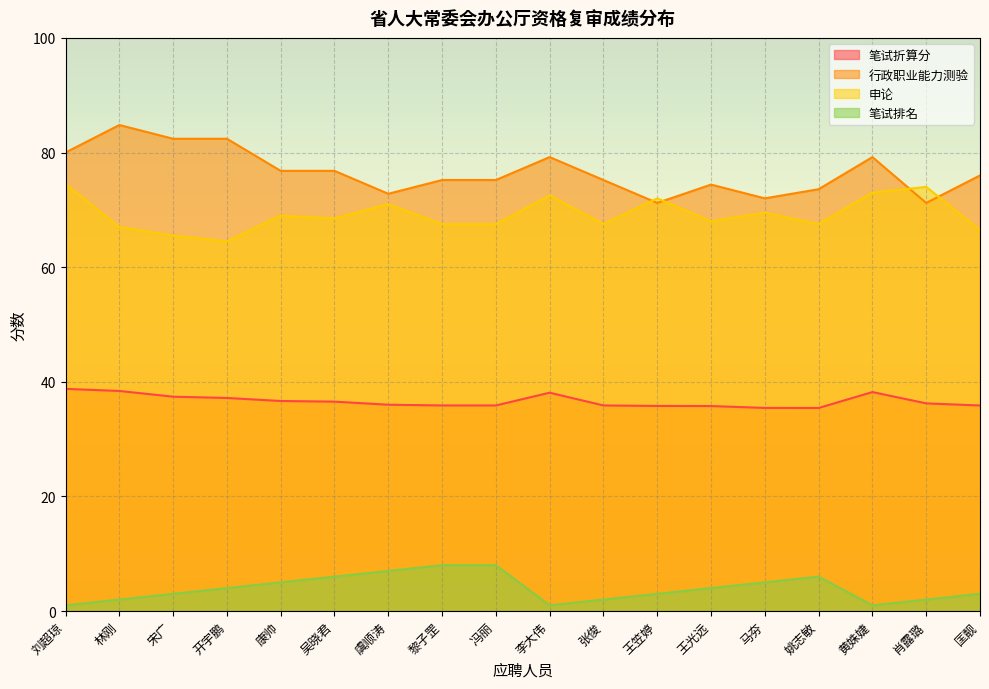

At 马夯, list the series in order from largest to smallest.

行政职业能力测验, 申论, 笔试折算分, 笔试排名